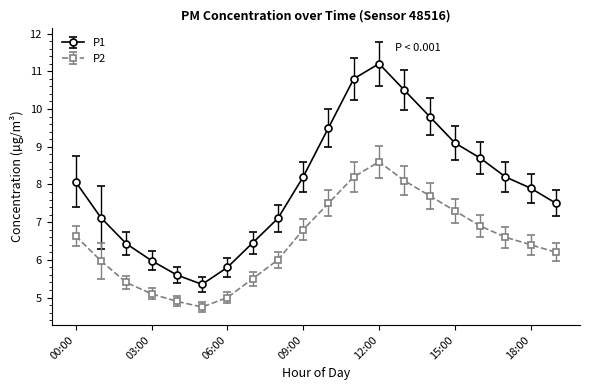

At how many categories does at least one series exceed 7?

14